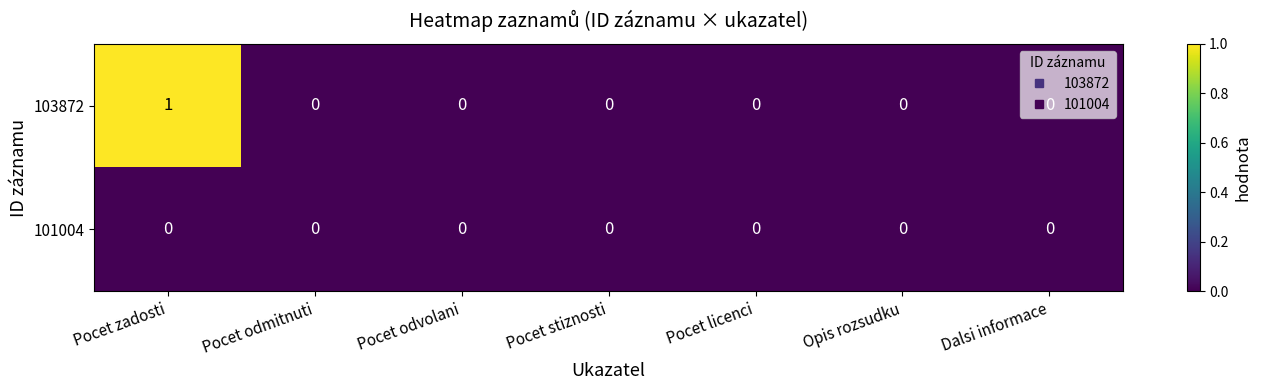

The value of 103872 at Pocet odmitnuti is 0. True or false?

True